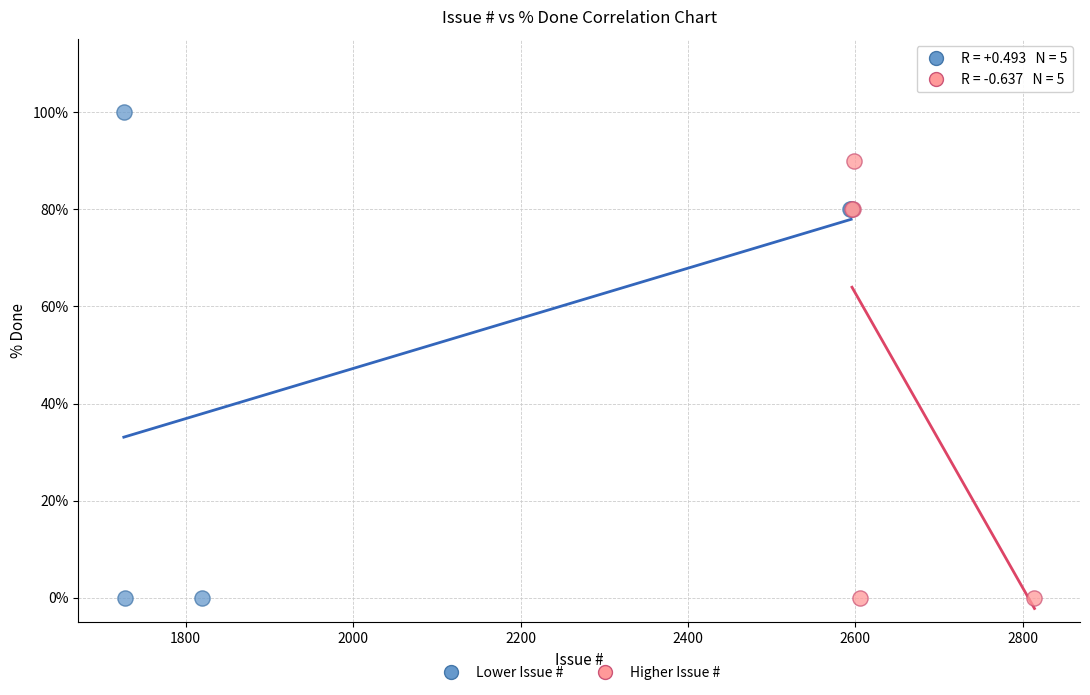

Which series reaches the maximum Y coordinate?

Lower Issue #